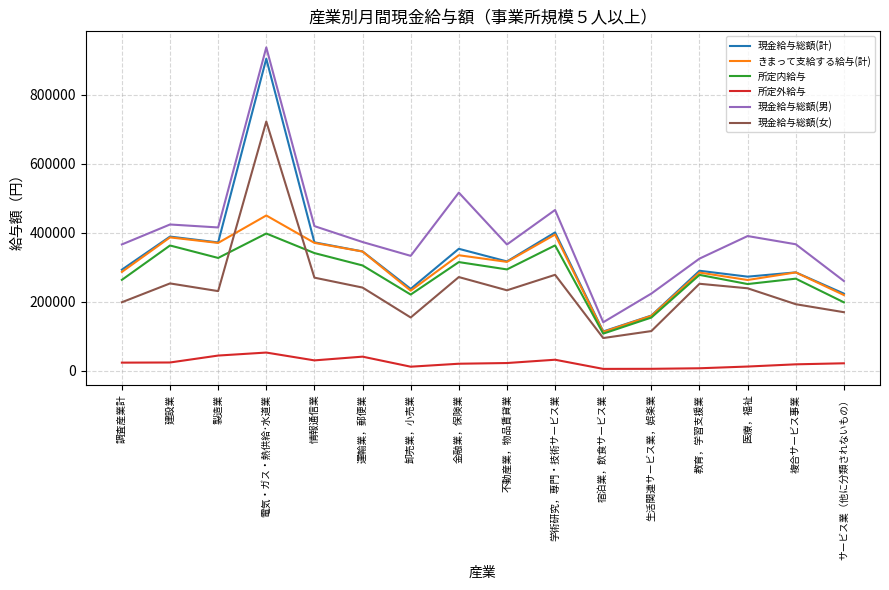

What is the maximum value for 現金給与総額(計)?

904369